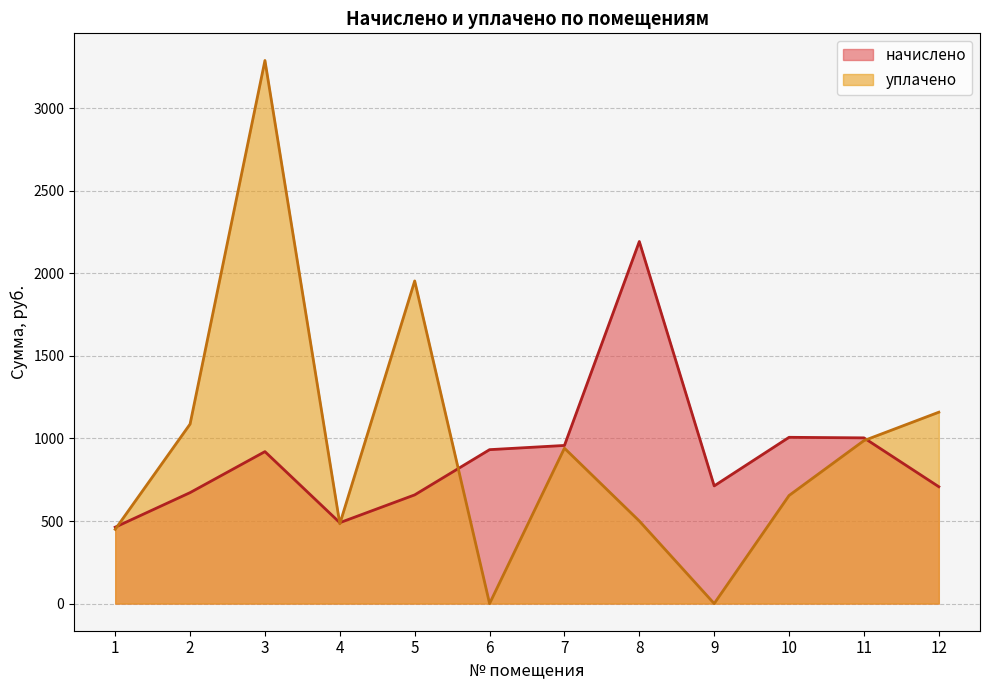

Is the value of начислено at 7 greater than the value of уплачено at 3?

No